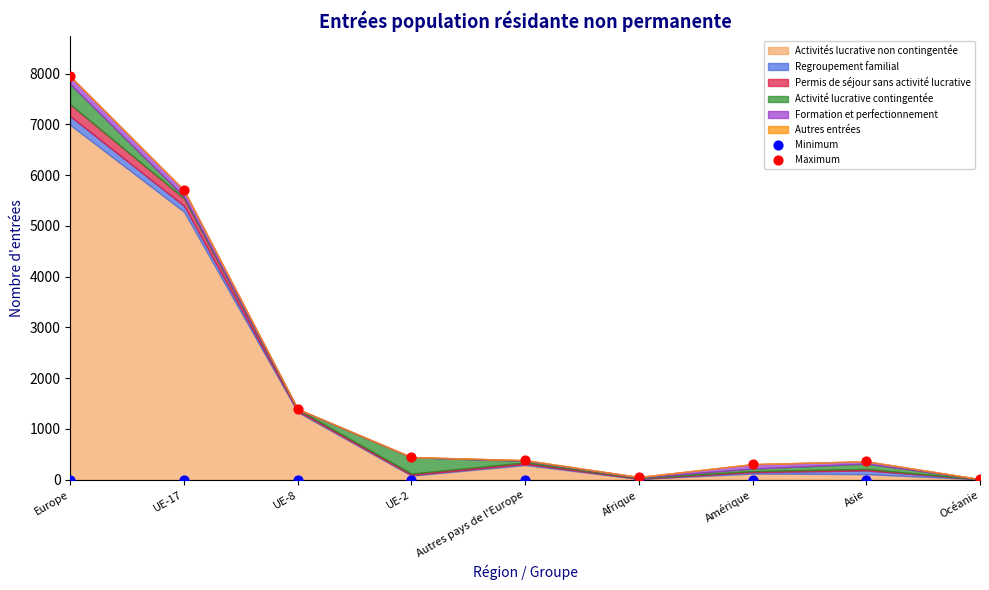

Across all series, what Y value is closest to 3973?

5704